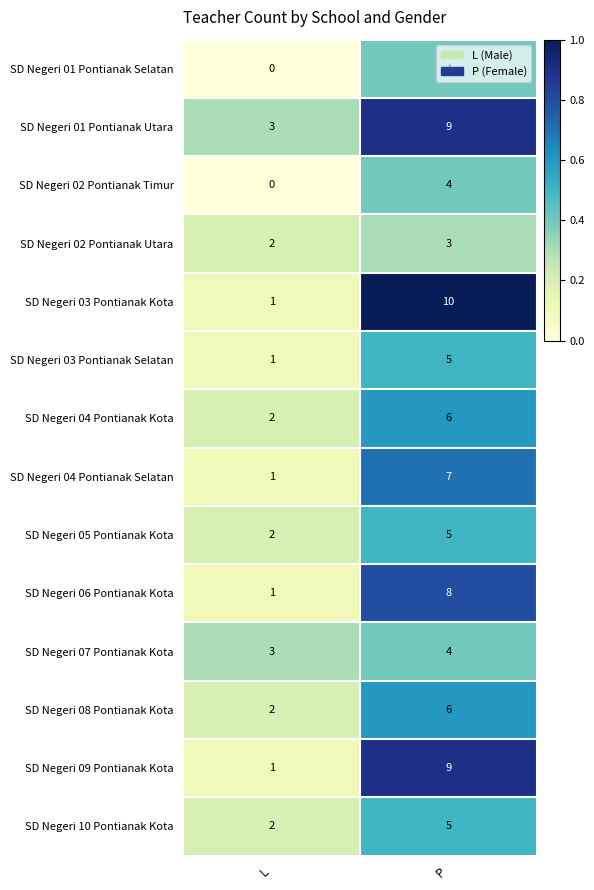

What is the spread (max minus min) of values at P?

7